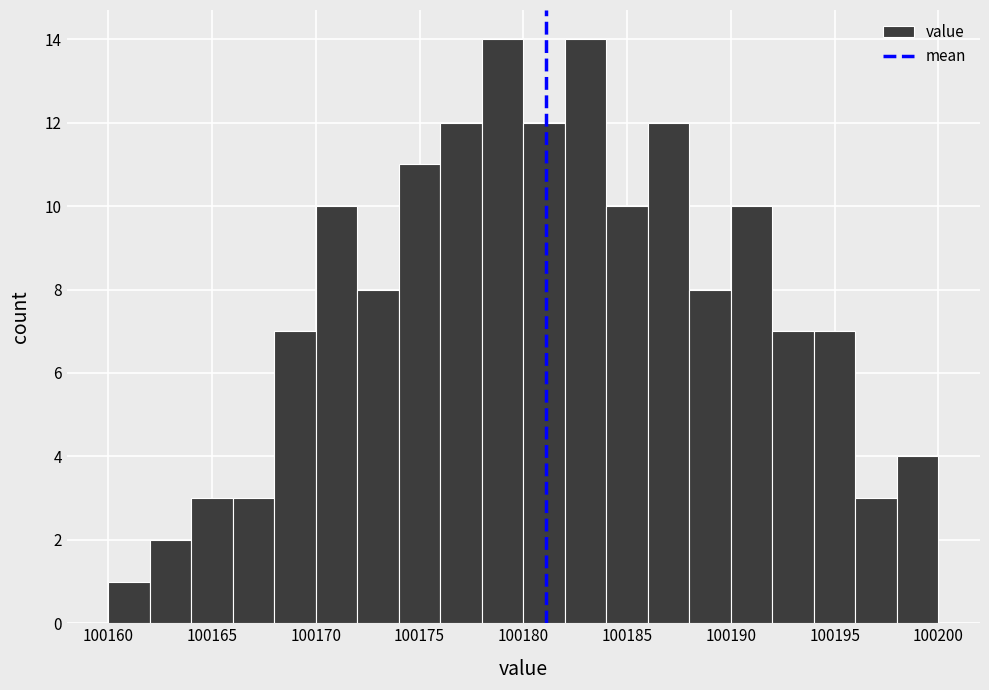

How tall is the bar that spans 100192 to 100194 on the x-axis? The values are not printed on the chart, so give them approximately, as read against the axis.

7